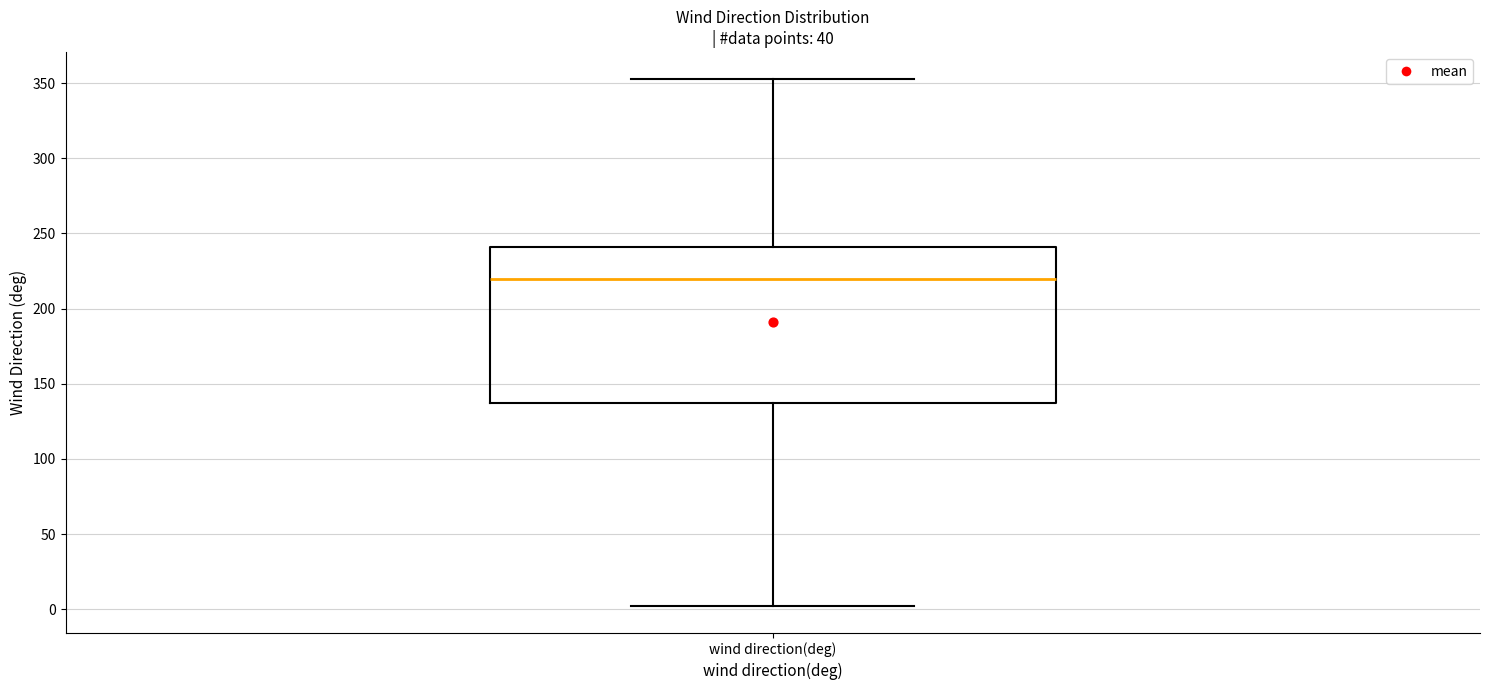

Where does the median line of the box for wind direction(deg) sit on the y-axis? The values are not printed on the chart, so give them approximately, as read against the axis.

220